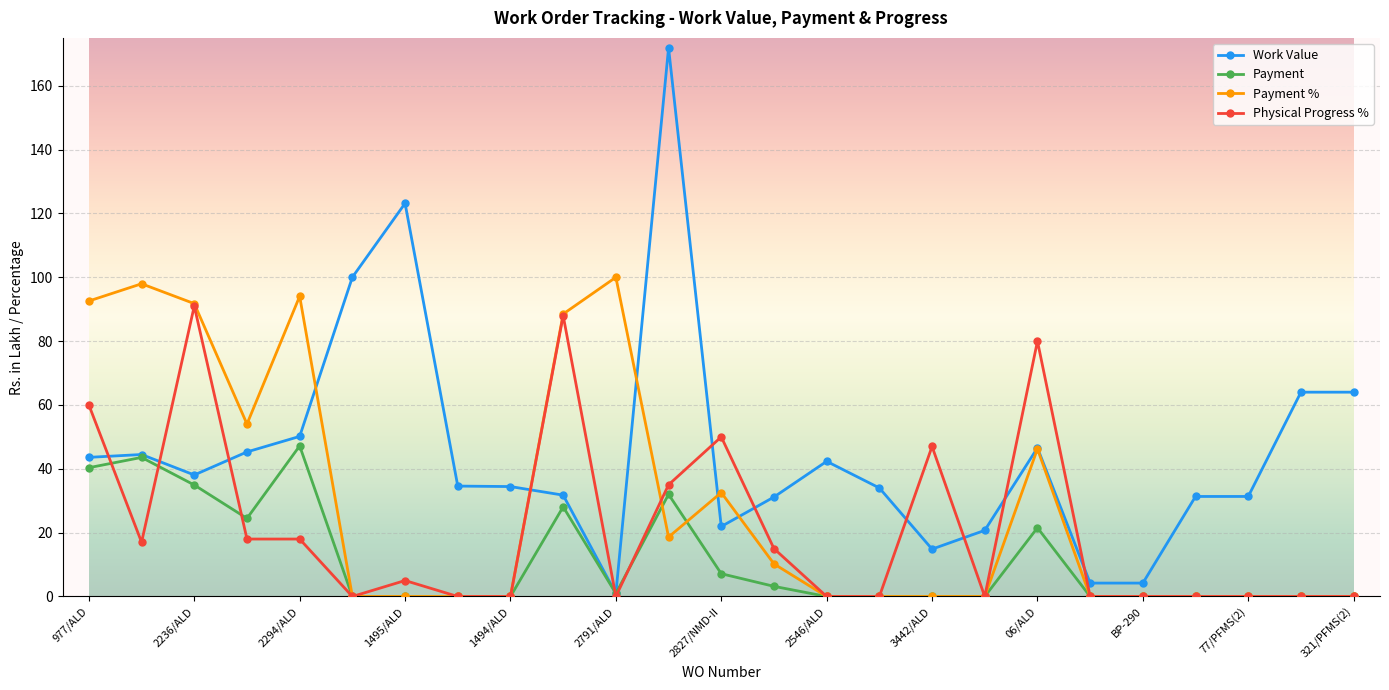

What is the difference between the maximum and minimum values in the Payment series?

47.2